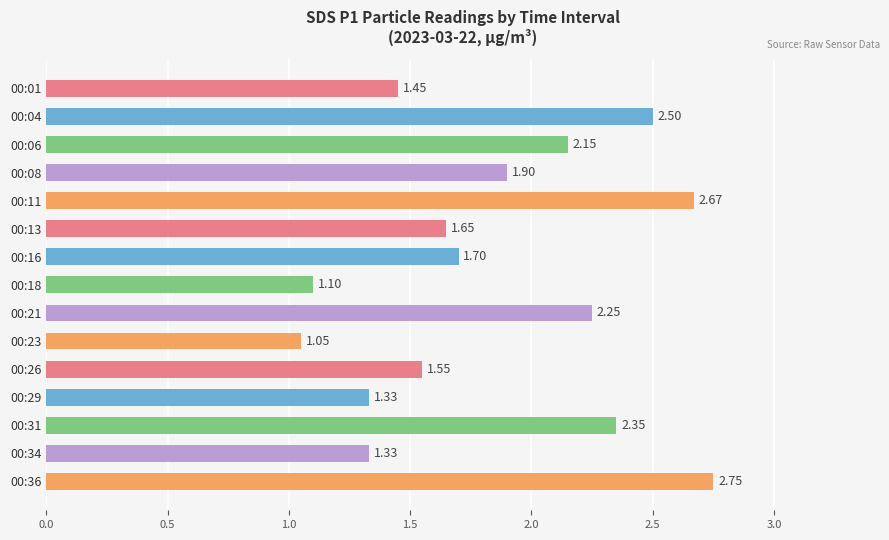

What is the sum of the values at 00:08 and 00:36?

4.7